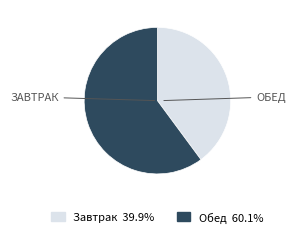

Count the number of slices in the pie.

2